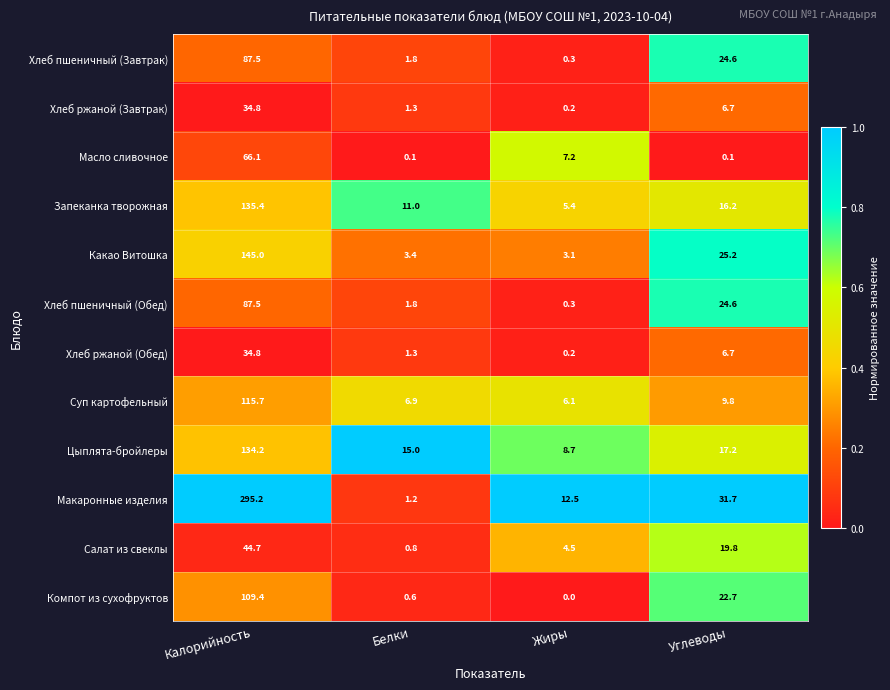

What is the greatest value displayed?

295.2